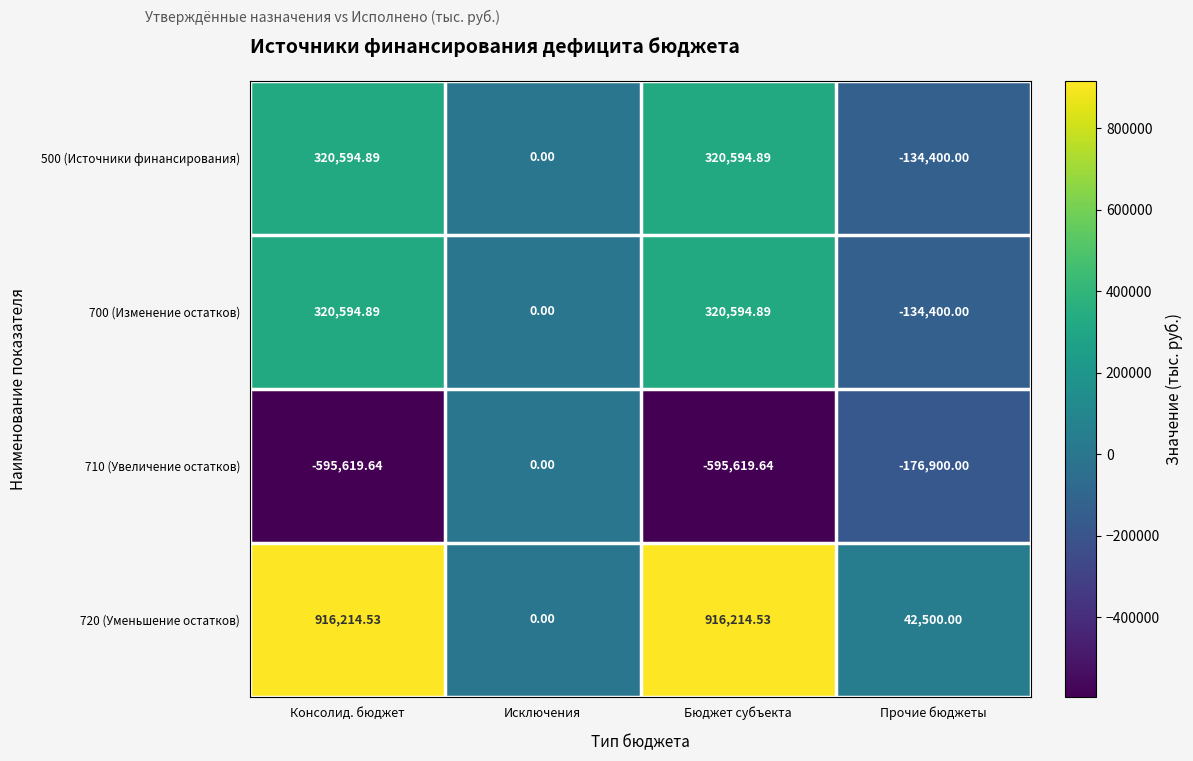

At which label is 500 (Источники финансирования) closest to 93097?

Исключения